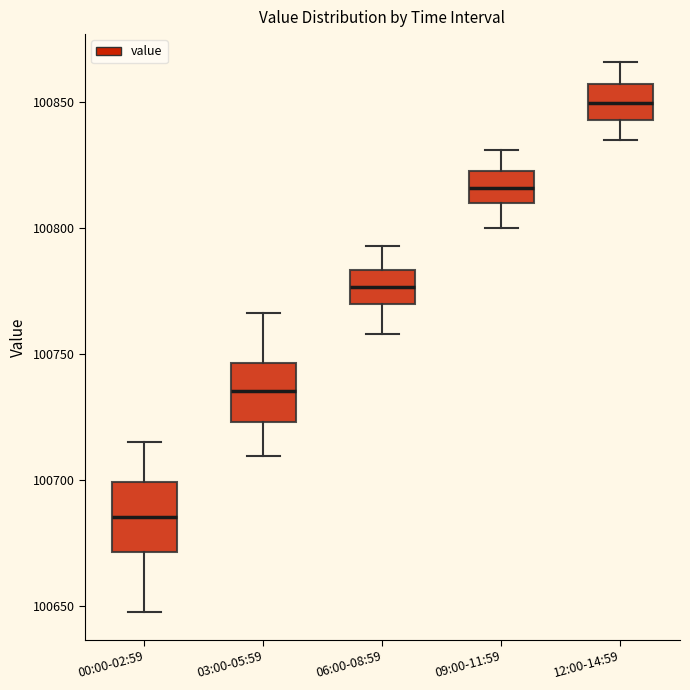

Where does the upper whisker of the box for 09:00-11:59 end on the y-axis? The values are not printed on the chart, so give them approximately, as read against the axis.

100830